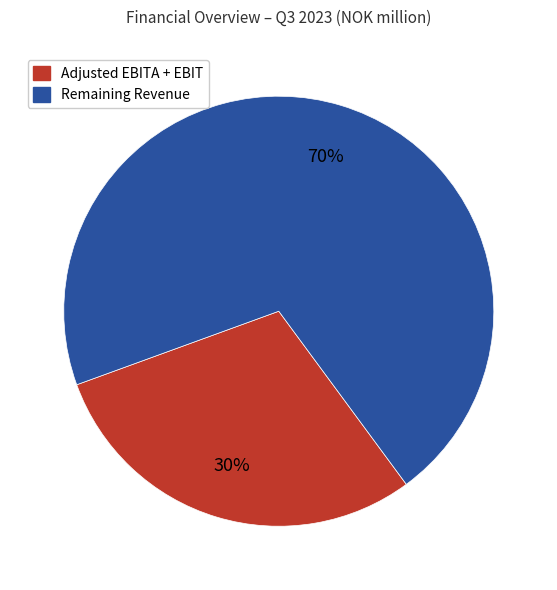

To the nearest percent, what is the average slice percentage?

50%